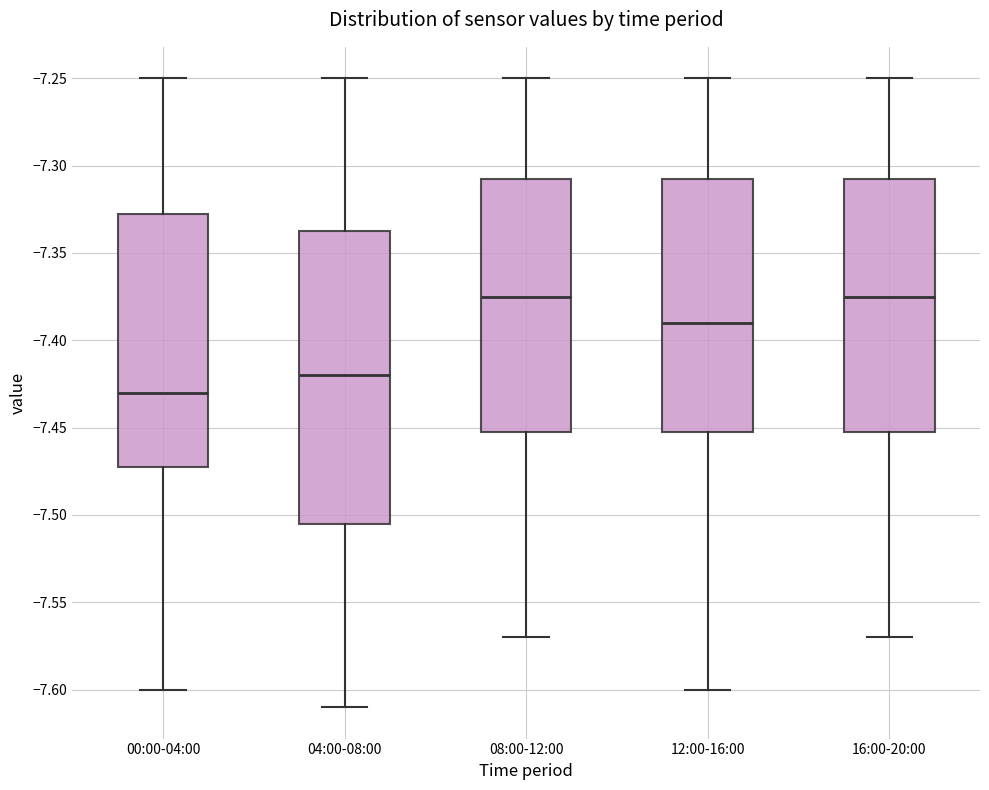

Reading left to right, read every box against the y-axis: the position of its median line, the range the box covers, and the ends of its whiskers. The values are not printed on the chart, so give them approximately, as read against the axis.

00:00-04:00: median -7.430, box -7.470 to -7.325, whiskers -7.600 to -7.250
04:00-08:00: median -7.420, box -7.505 to -7.335, whiskers -7.610 to -7.250
08:00-12:00: median -7.375, box -7.450 to -7.305, whiskers -7.570 to -7.250
12:00-16:00: median -7.390, box -7.450 to -7.305, whiskers -7.600 to -7.250
16:00-20:00: median -7.375, box -7.450 to -7.305, whiskers -7.570 to -7.250